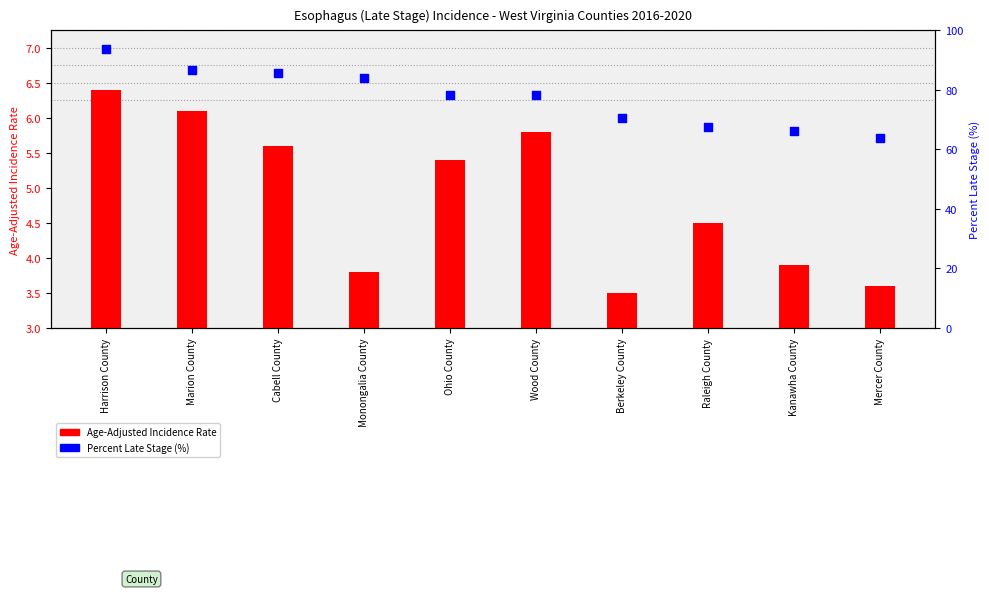

Which series reaches the maximum Y coordinate?

Percent Late Stage